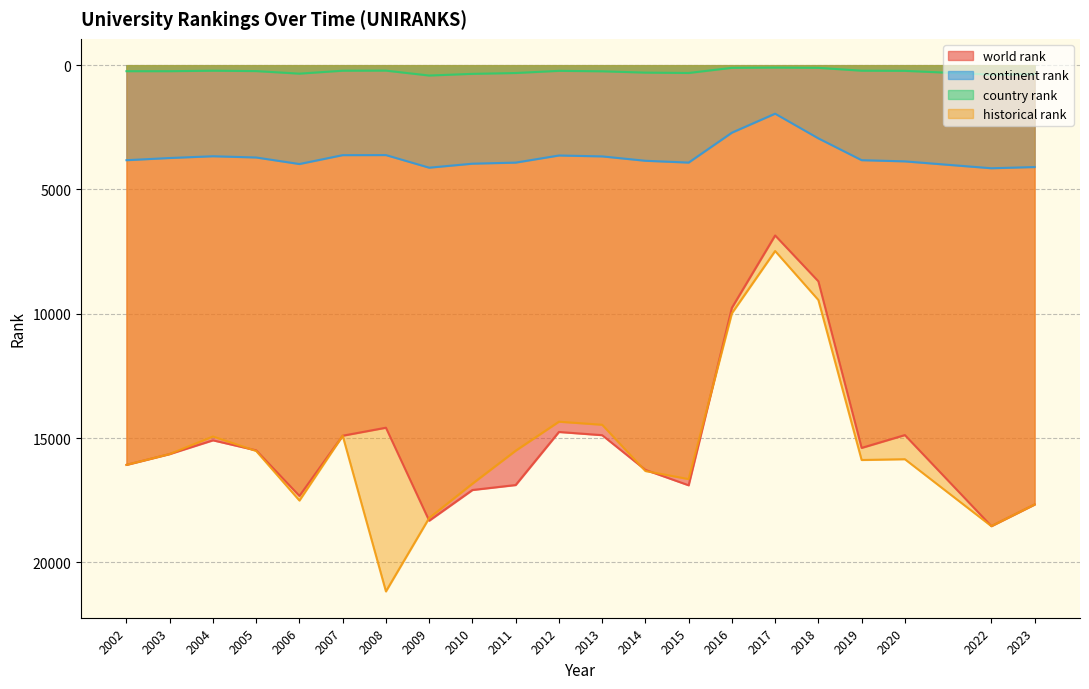

True or false: continent rank has a value of 2944.0 at 2018.

True